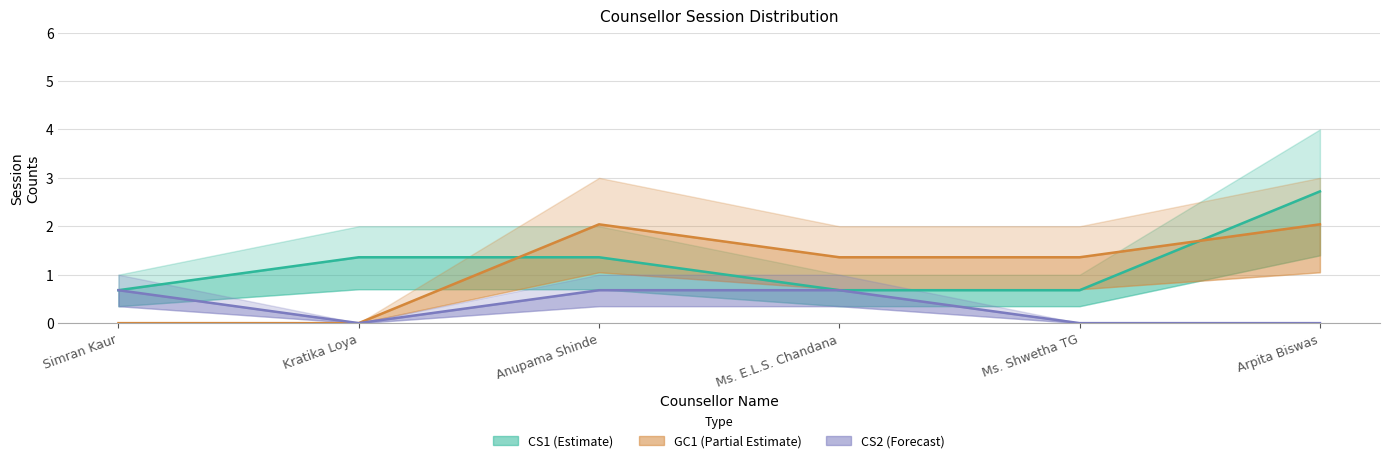

At which label does GC1 first exceed 1?

Anupama Shinde